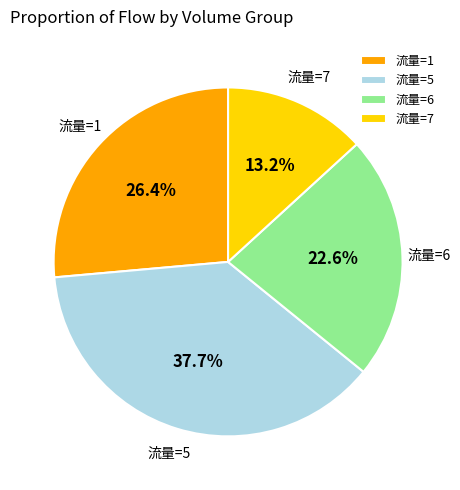

What is the largest slice in the pie chart?

流量=5